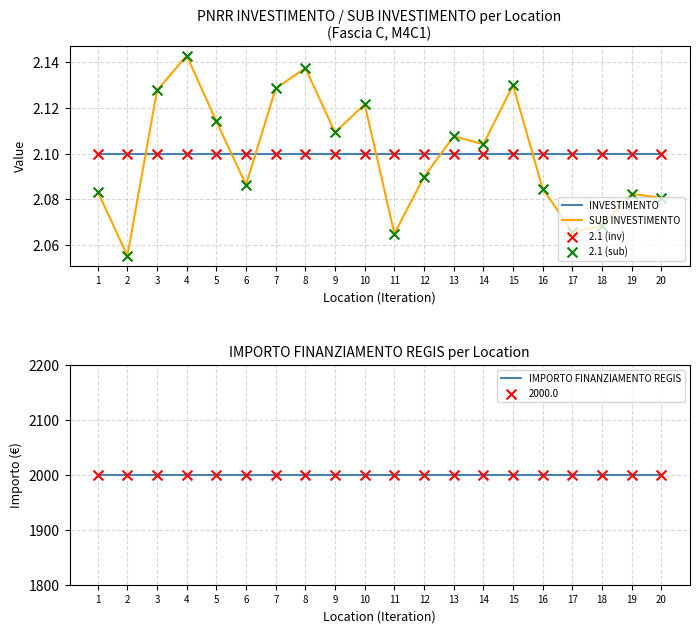

Which series has the largest total across all categories?

IMPORTO FINANZIAMENTO REGIS